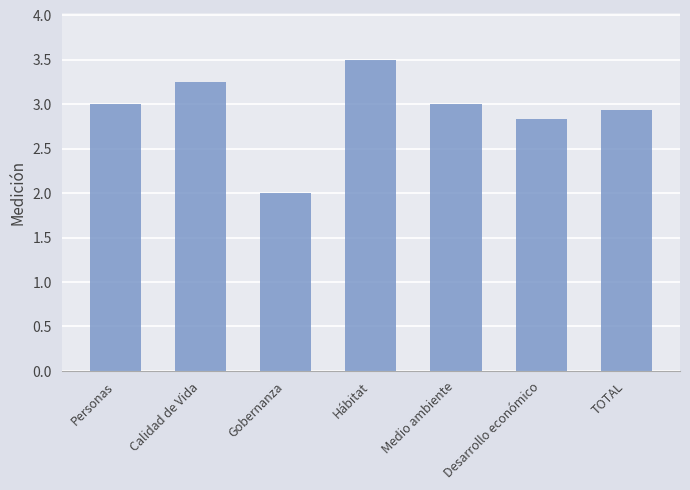

What is the greatest value displayed?

3.5